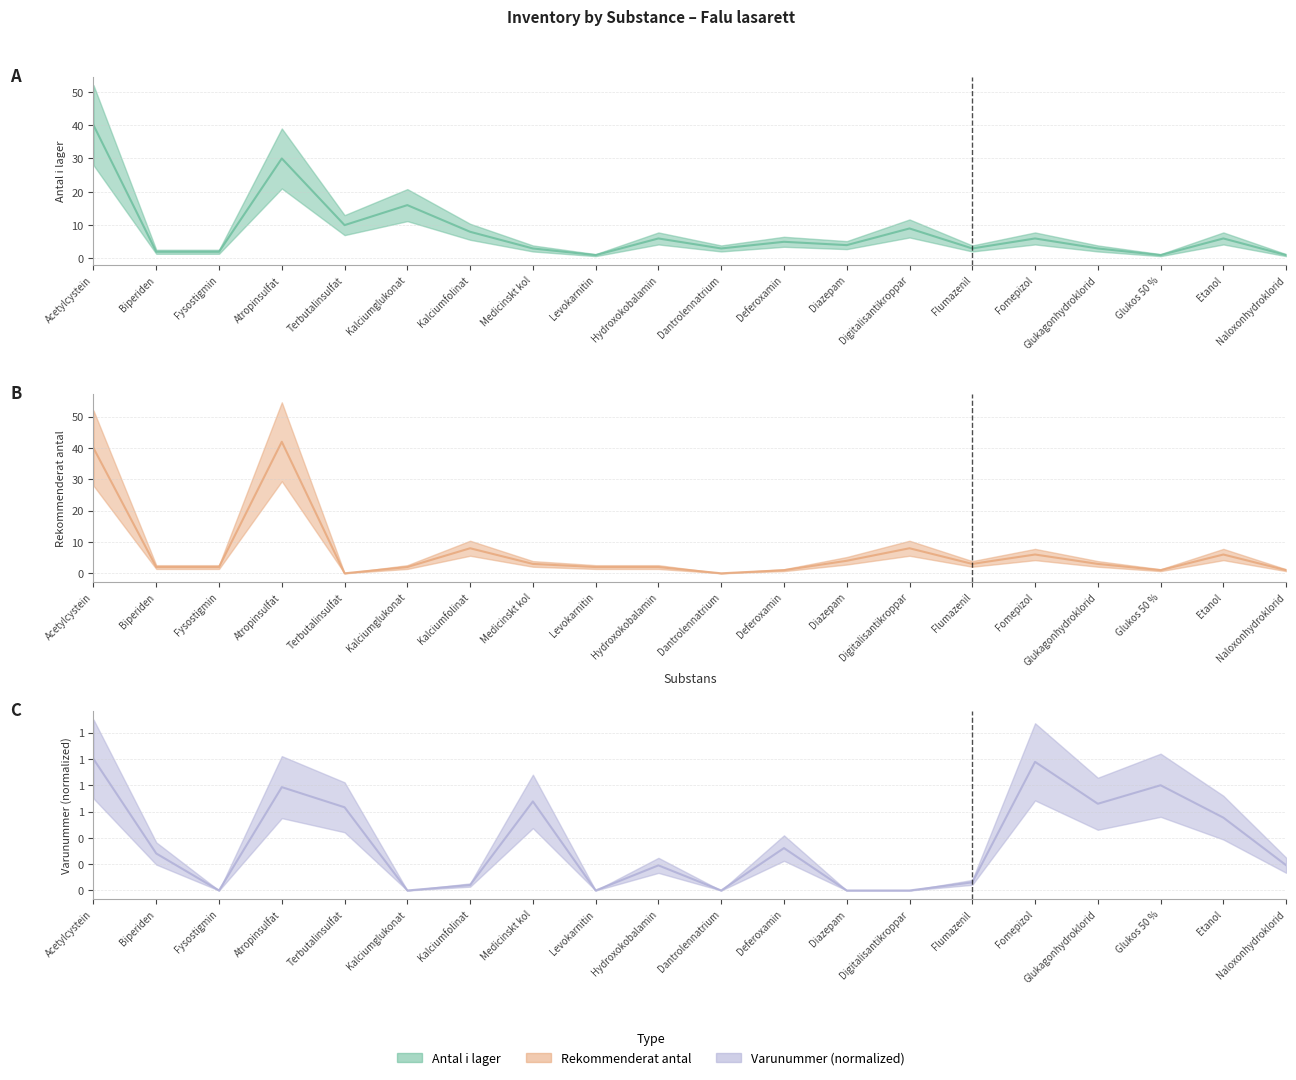

Where is Antal i lager (line) nearest to the value 20?

Kalciumglukonat